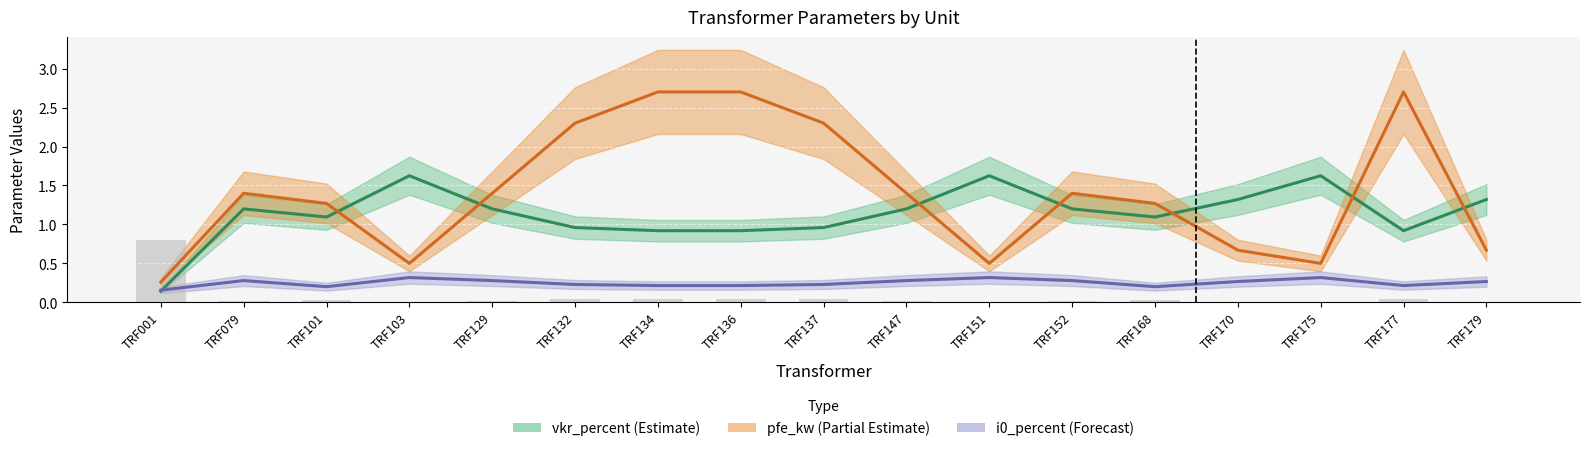

Reading right to left, what are all the values shown in this chart?

sn_mva: 0.0	0.0	0.0	0.0	0.0	0.0	0.0	0.0	0.0	0.0	0.0	0.0	0.0	0.0	0.0	0.0	0.8
vkr_percent: 1.3	0.9	1.6	1.3	1.1	1.2	1.6	1.2	1.0	0.9	0.9	1.0	1.2	1.6	1.1	1.2	0.1
pfe_kw: 0.7	2.7	0.5	0.7	1.3	1.4	0.5	1.4	2.3	2.7	2.7	2.3	1.4	0.5	1.3	1.4	0.3
i0_percent: 0.3	0.2	0.3	0.3	0.2	0.3	0.3	0.3	0.2	0.2	0.2	0.2	0.3	0.3	0.2	0.3	0.2